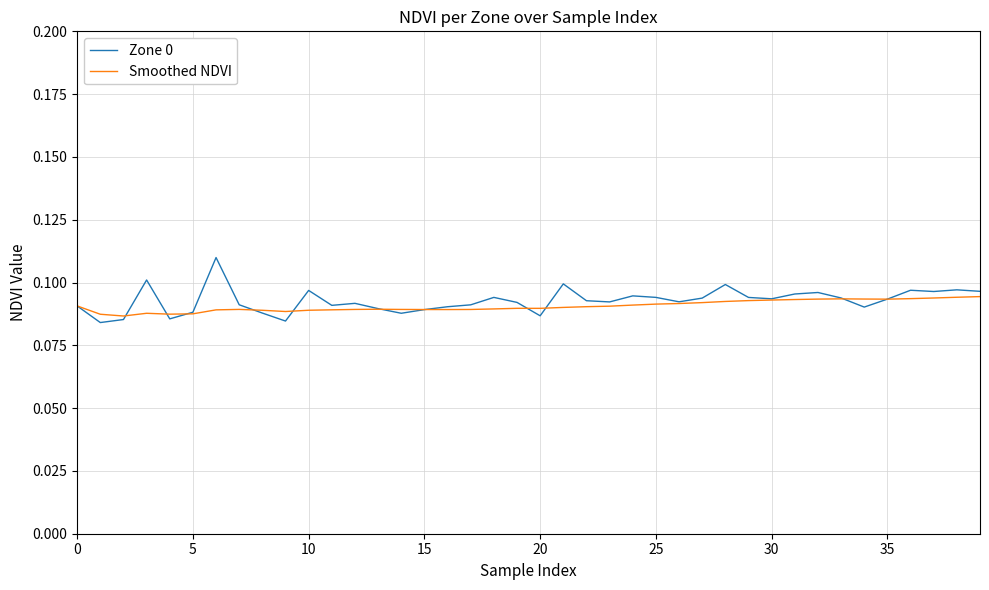

Which series has the widest spread of values?

Zone 0